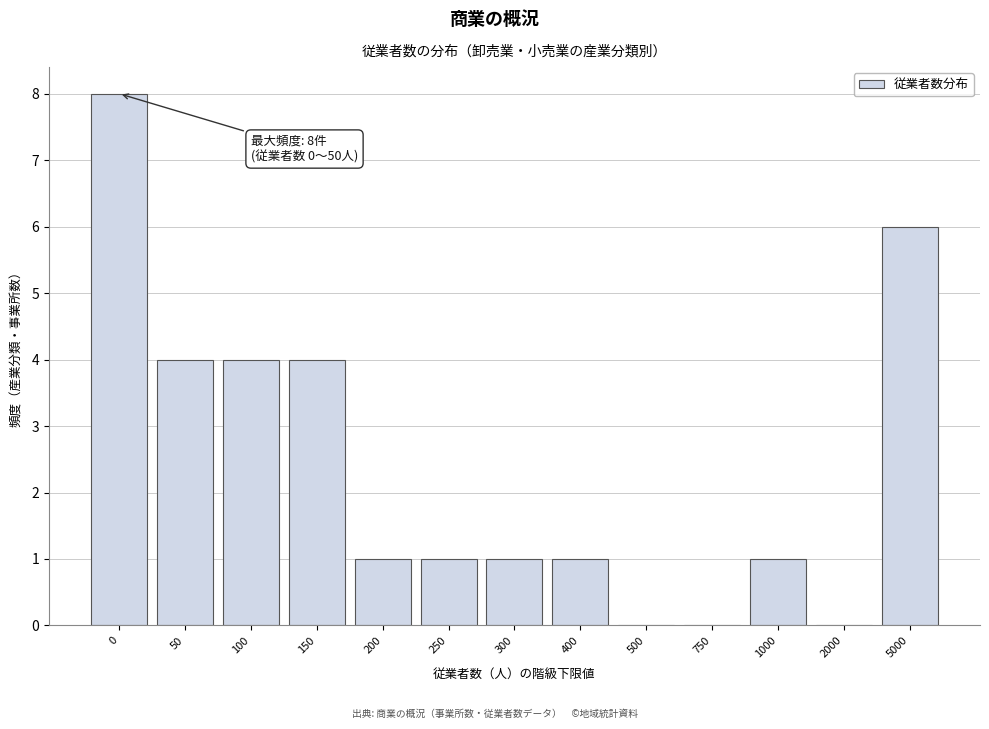

Reading left to right, what are all the values shown in this chart?

0=8	50=4	100=4	150=4	200=1	250=1	300=1	400=1	500=0	750=0	1000=1	2000=0	5000=6